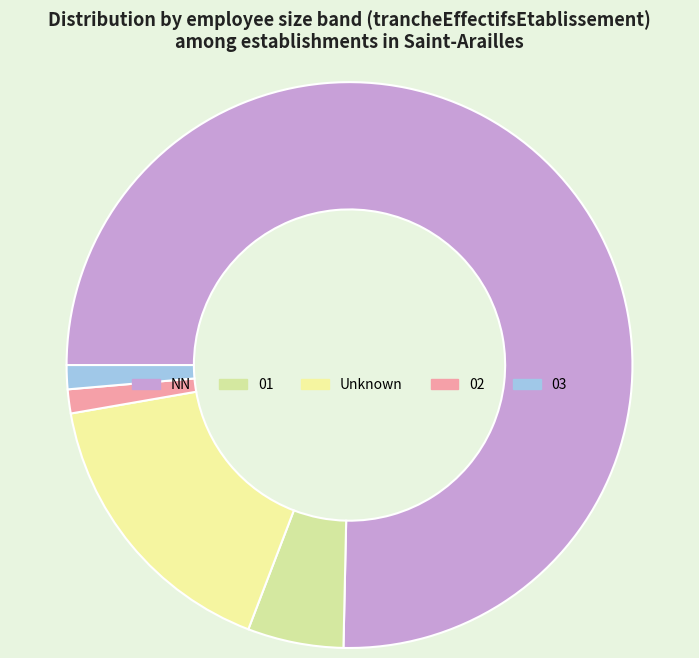

To the nearest percent, what is the difference between the 01 and  slice percentages?

11%